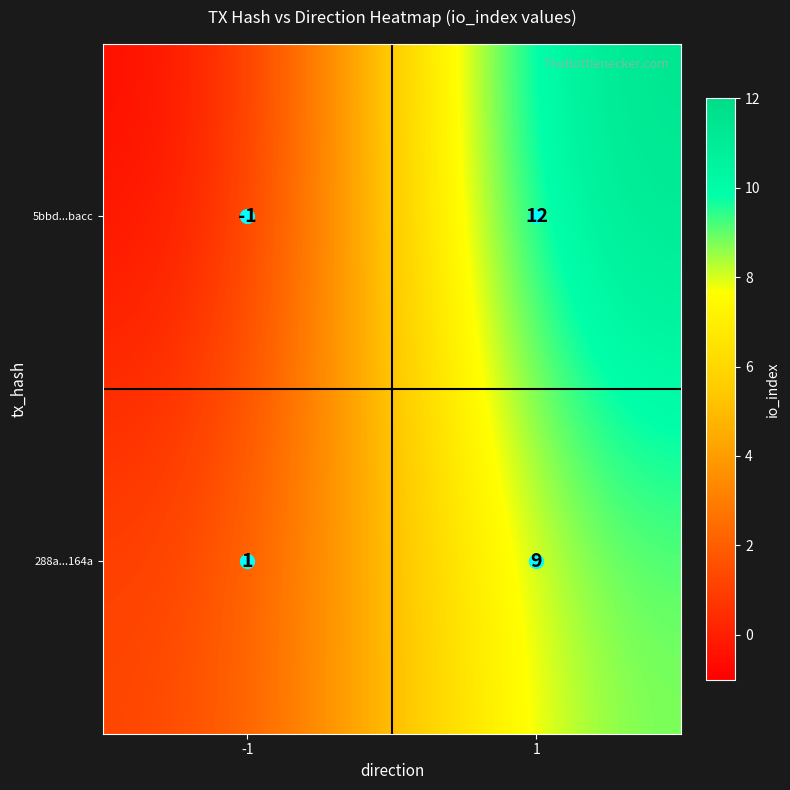

Read the 288a...164a value at 1.

9